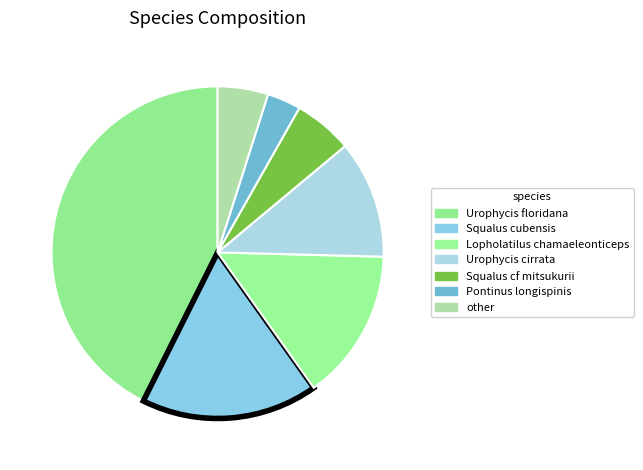

How many segments does this pie chart have?

7